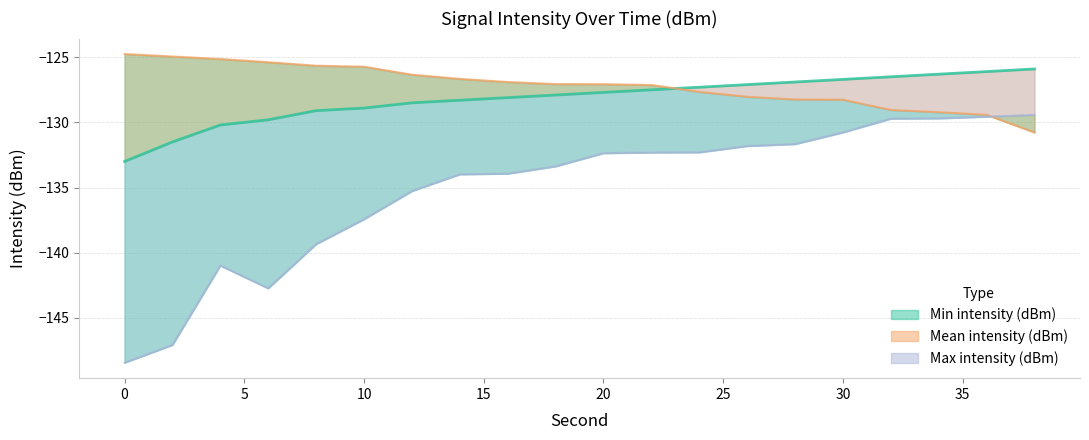

What is the value of the Mean intensity (dBm) point at the 16th from the left?

-126.7